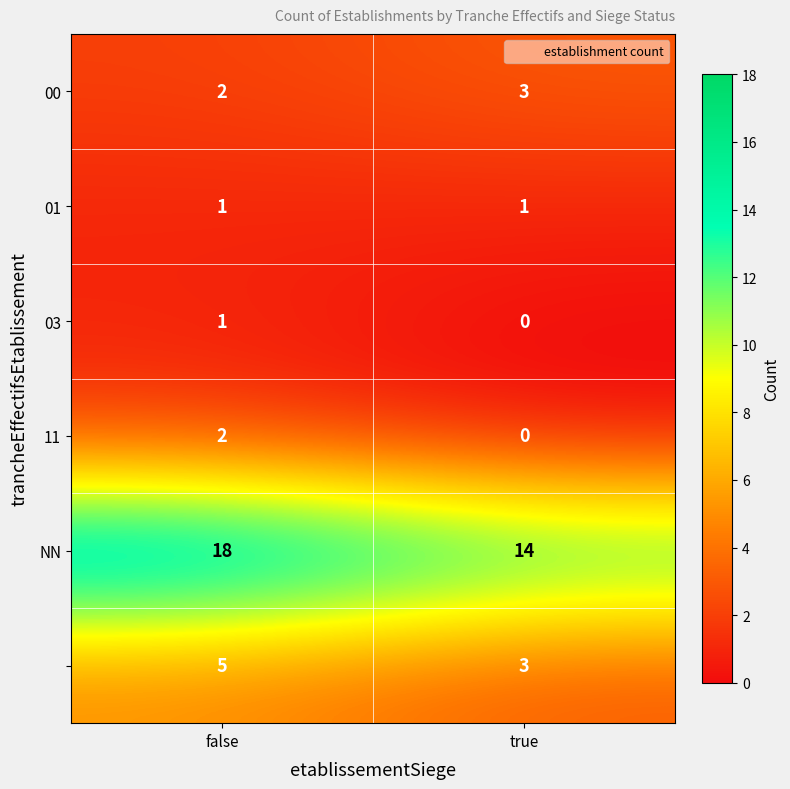

Which label corresponds to the largest value in the chart?

false